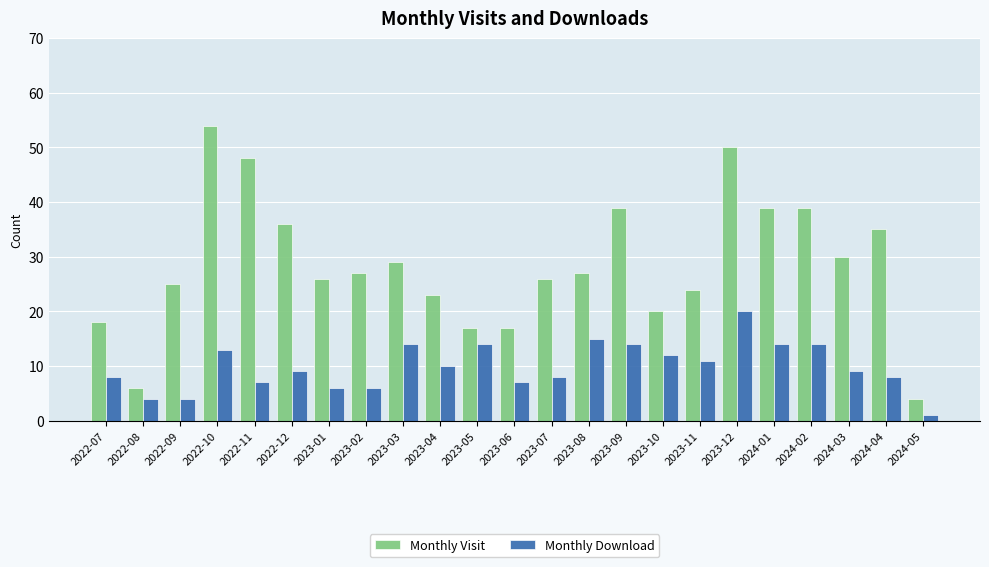

How many bars are there in each group?

2